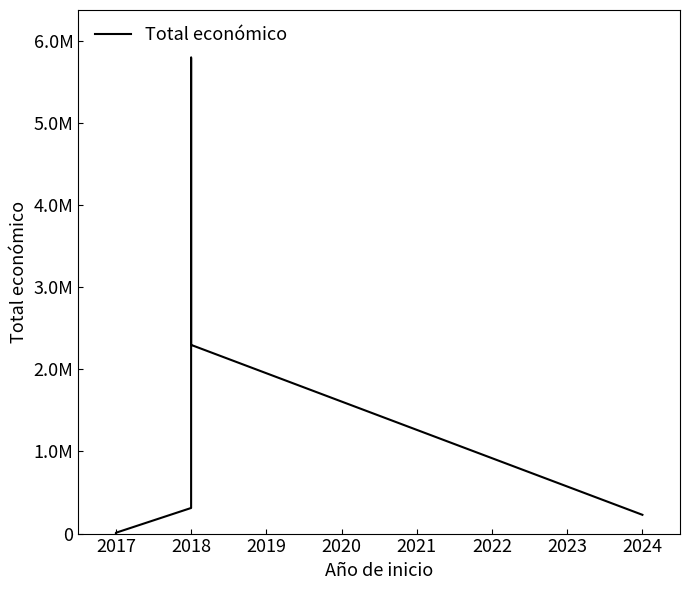

How many data points are less than 311553?

3